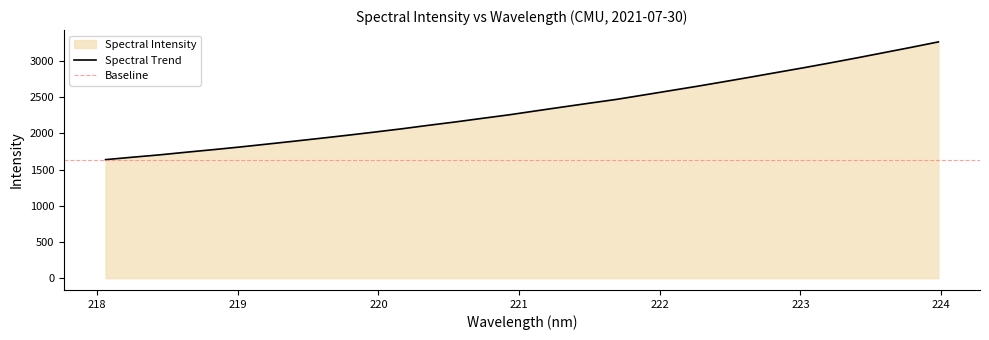

What is the label of the 27th point from the right?

219.0156